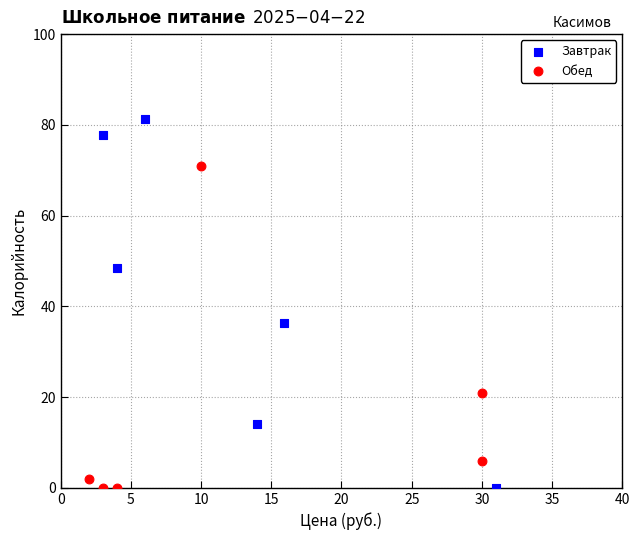

Which series has the largest Y range (max minus min)?

Завтрак